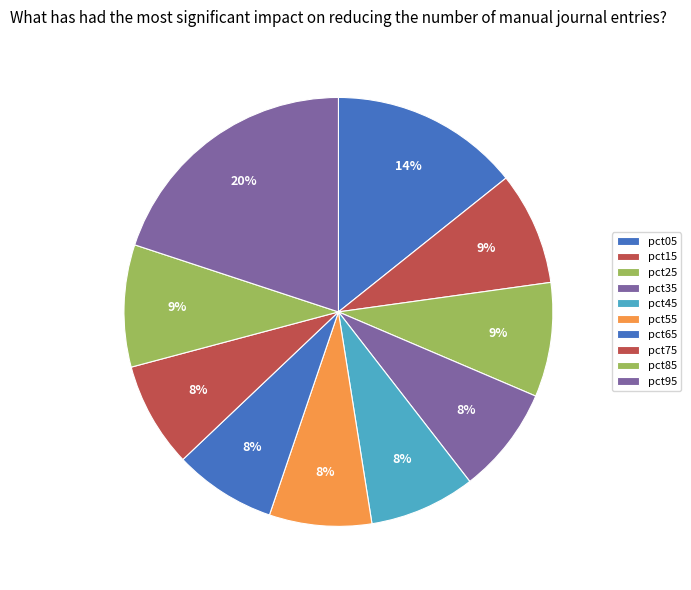

To the nearest percent, what is the difference between the pct15 and pct65 slice percentages?

1%